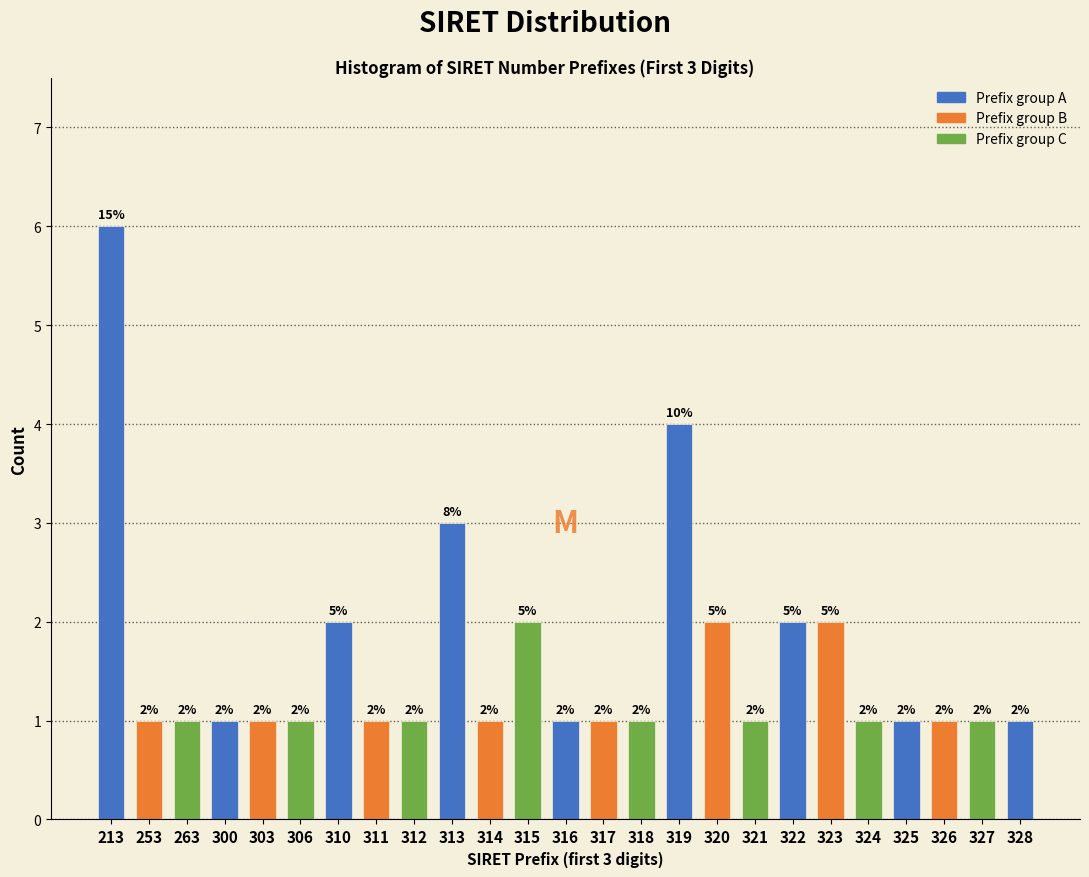

Reading left to right, transcribe all the data shown in this chart.

213=6	253=1	263=1	300=1	303=1	306=1	310=2	311=1	312=1	313=3	314=1	315=2	316=1	317=1	318=1	319=4	320=2	321=1	322=2	323=2	324=1	325=1	326=1	327=1	328=1